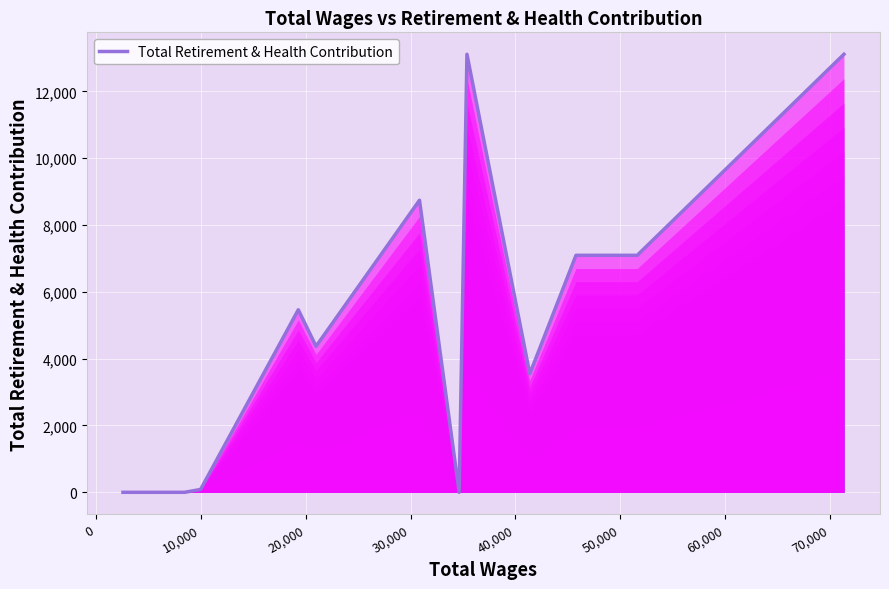

What is the maximum value shown in the chart?

13111